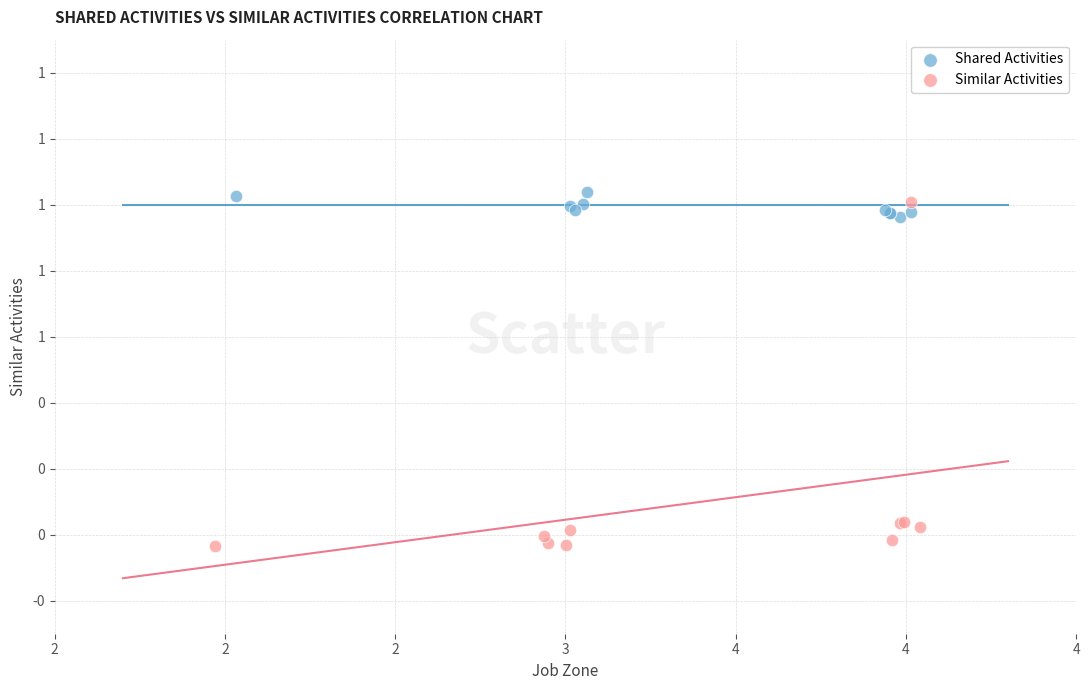

What are all the series names shown in the legend?

Shared Activities, Similar Activities